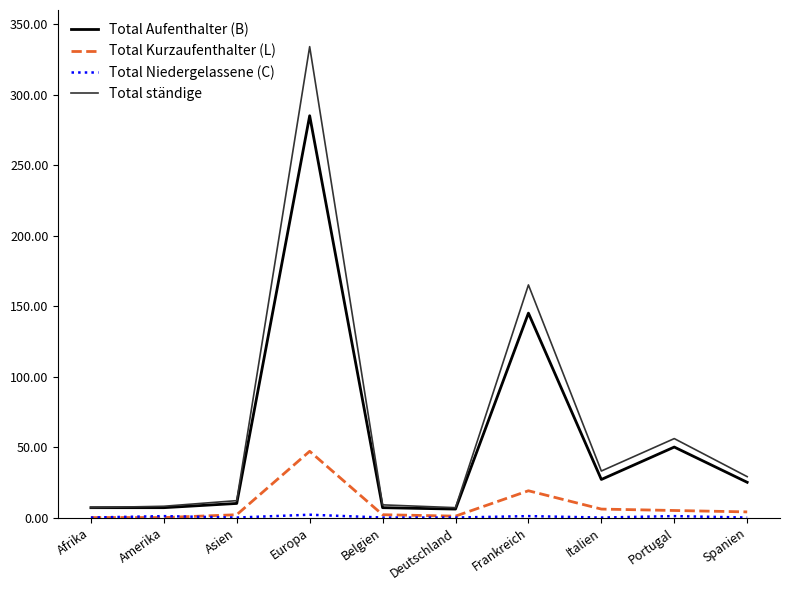

Does the chart display data point markers on the line(s)?

No